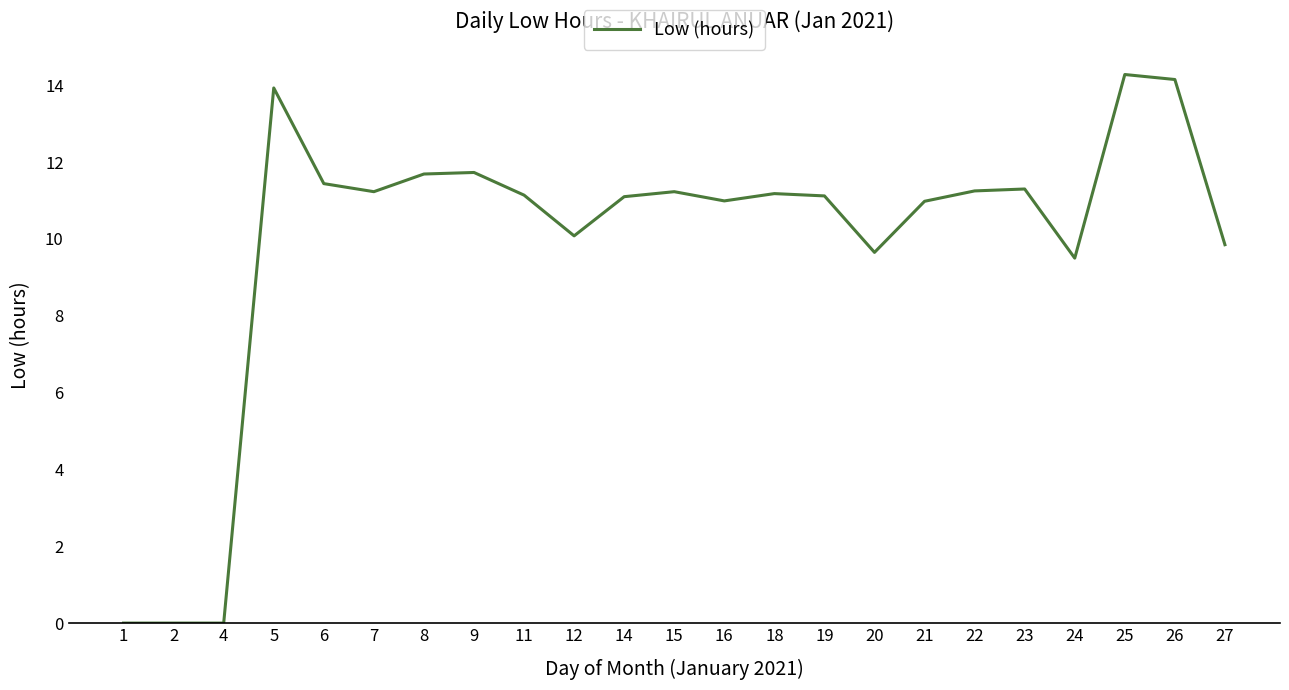

True or false: the data shows 9.8 at 27.

True